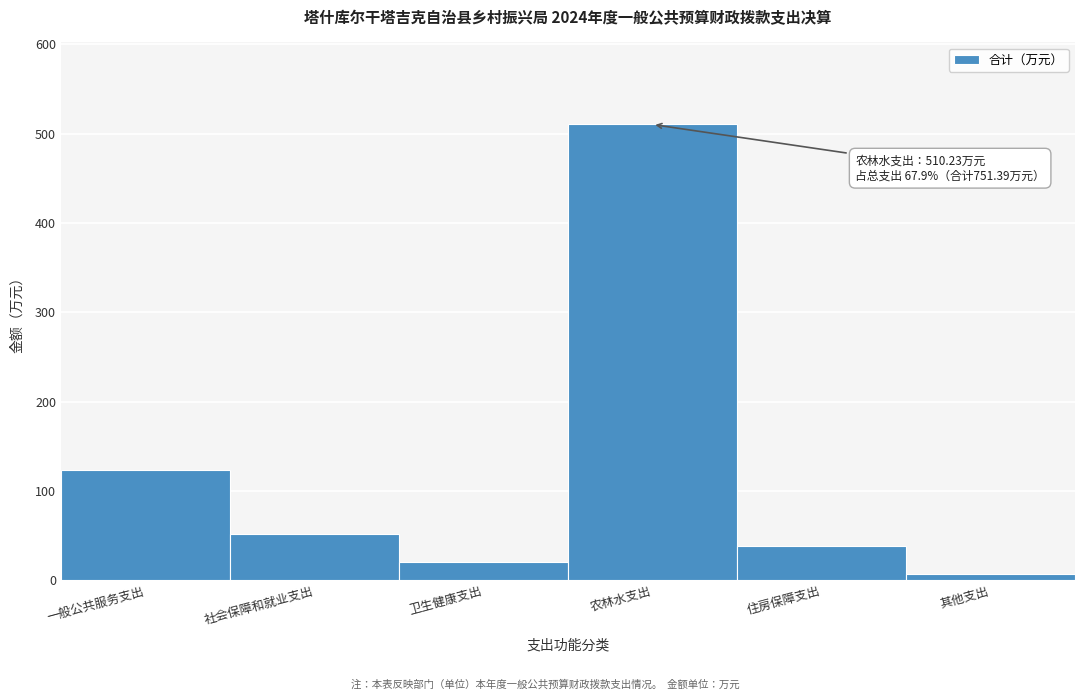

Reading right to left, extract all data points from this chart.

其他支出=7.0	住房保障支出=38.4	农林水支出=510.2	卫生健康支出=20.2	社会保障和就业支出=51.8	一般公共服务支出=123.8